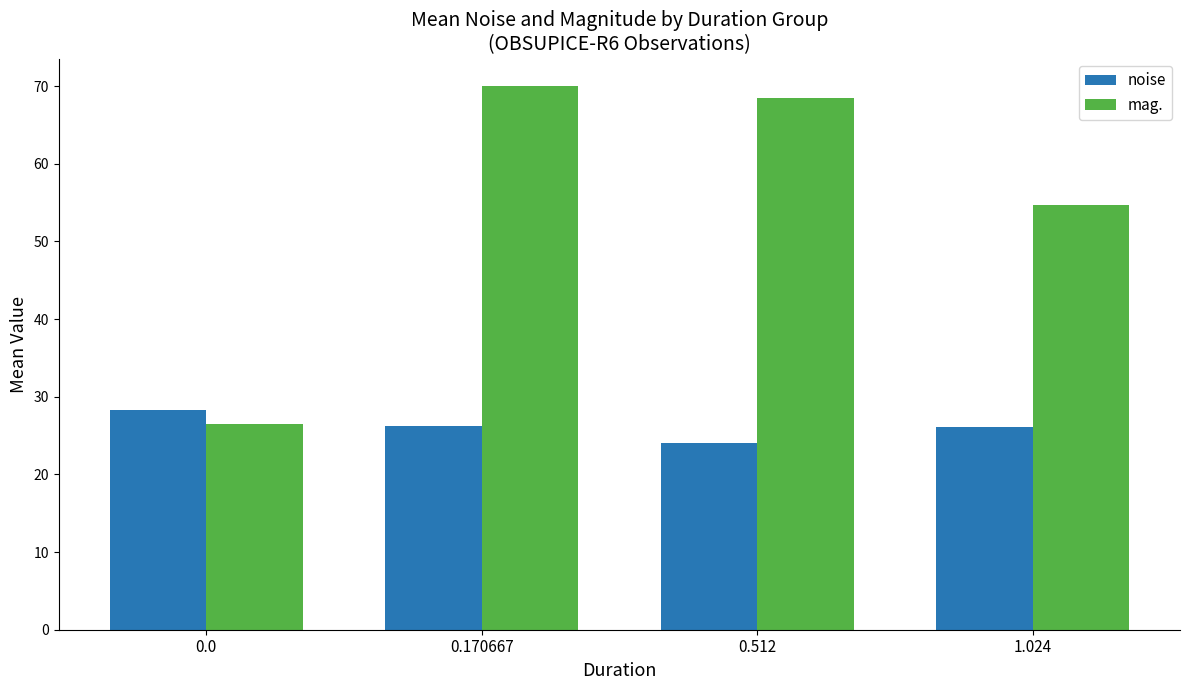

The mag. series shows 89.5 at 0.512. True or false?

False